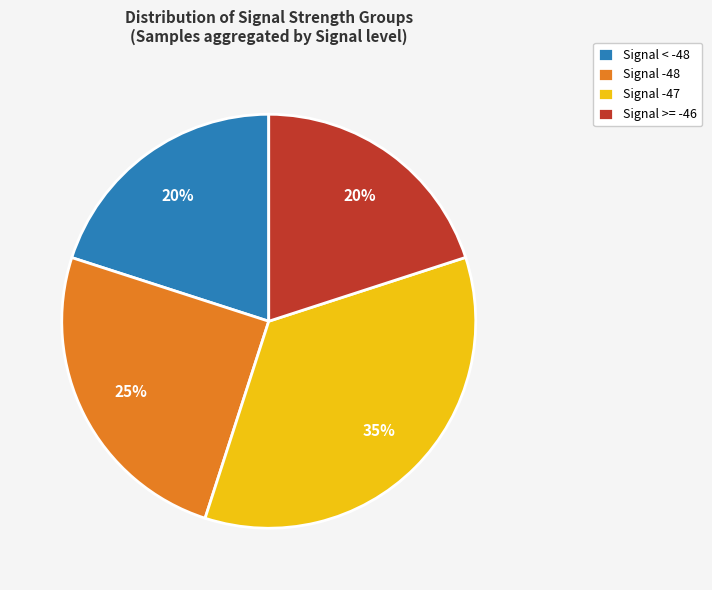

How many slices are in this pie chart?

4